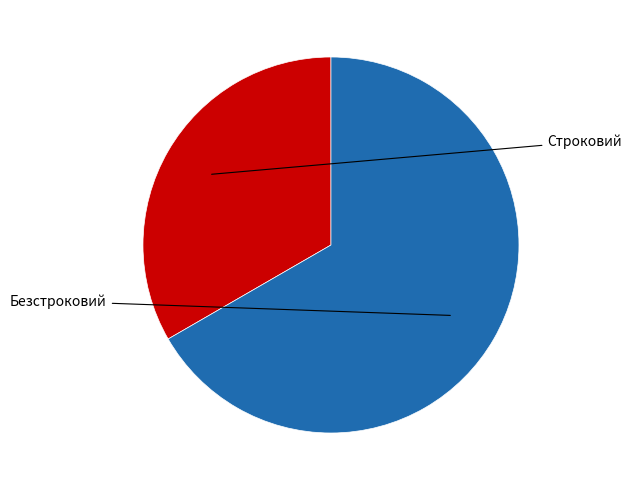

Does any single category account for the majority?

Yes